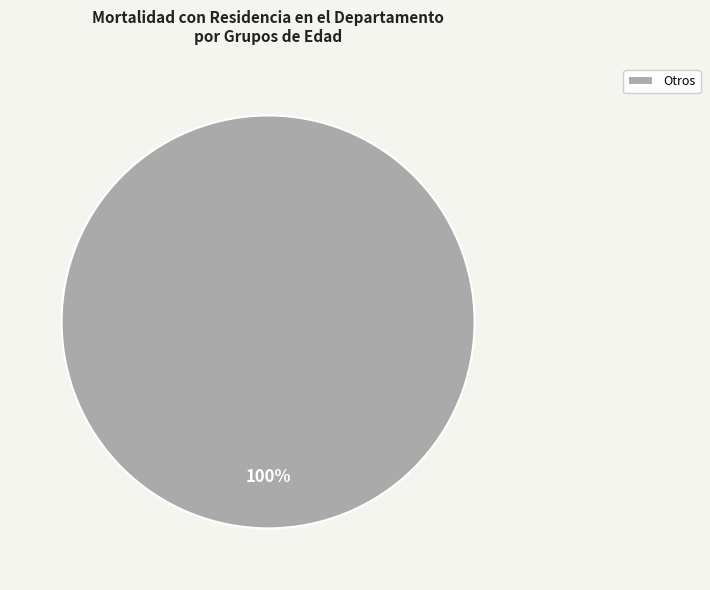

To the nearest percent, what portion does Otros represent?

100%